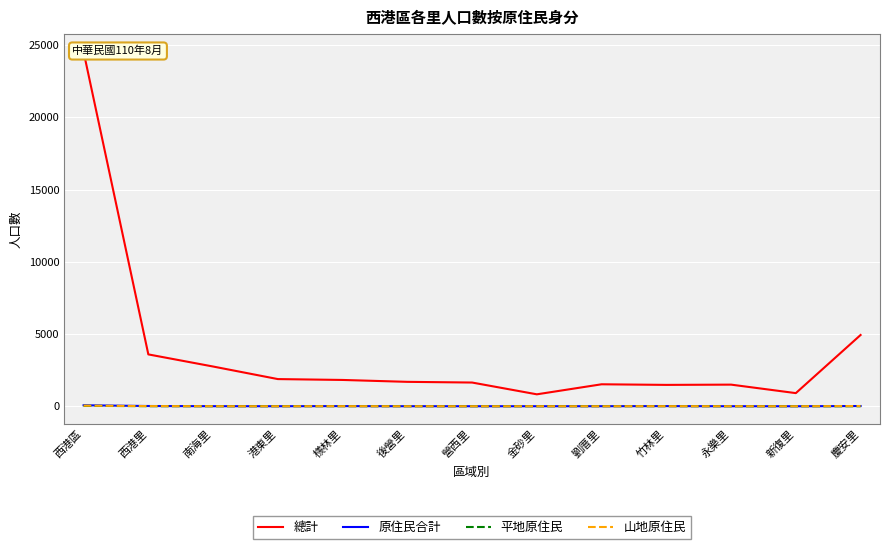

True or false: 平地原住民 and 山地原住民 cross at least once.

False